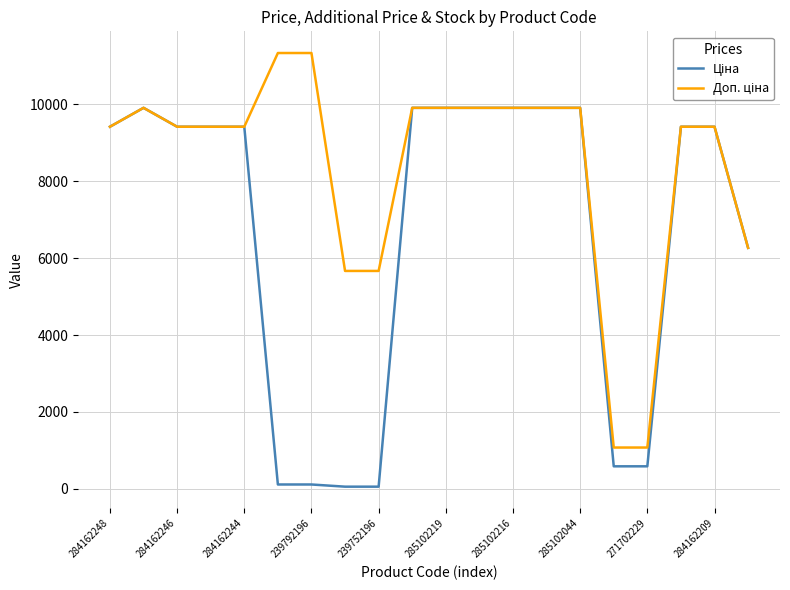

Does the chart have visible grid lines?

Yes